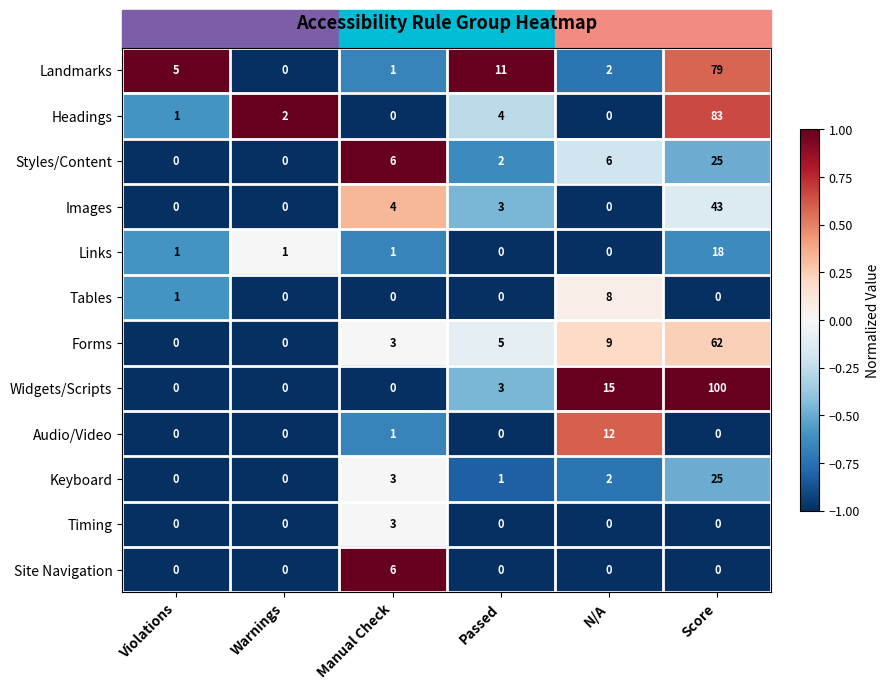

What is the difference between the maximum and minimum values in the Site Navigation series?

6